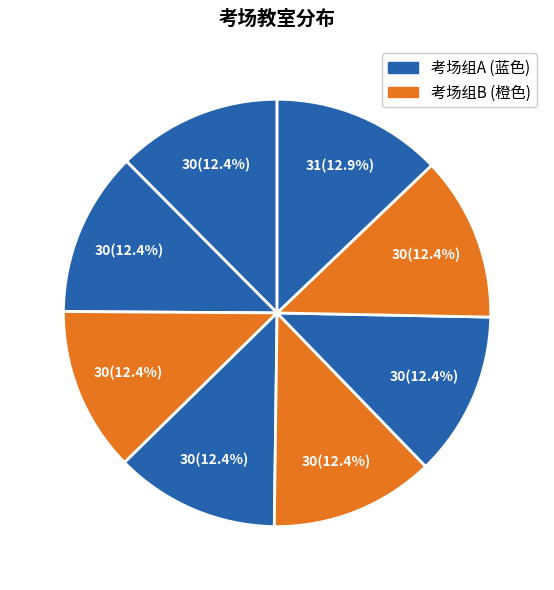

Is there any slice that represents more than half of the pie?

No